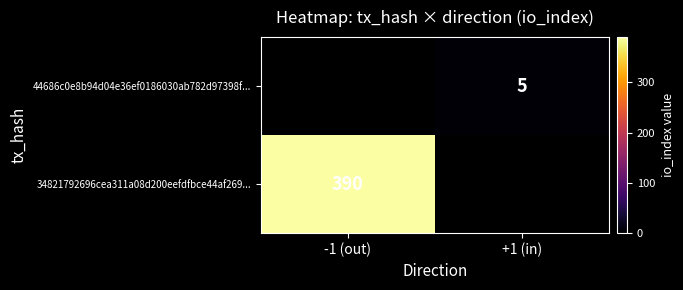

The 44686c0e8b94d04e36ef0186030ab782d97398f... series shows 5 at +1 (in). True or false?

True